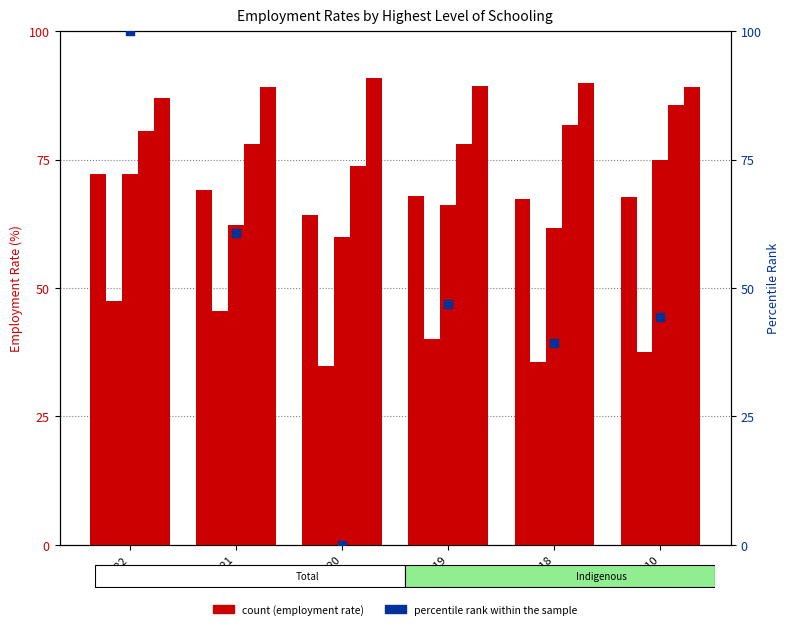

Which series reaches the minimum Y coordinate?

percentile rank within the sample